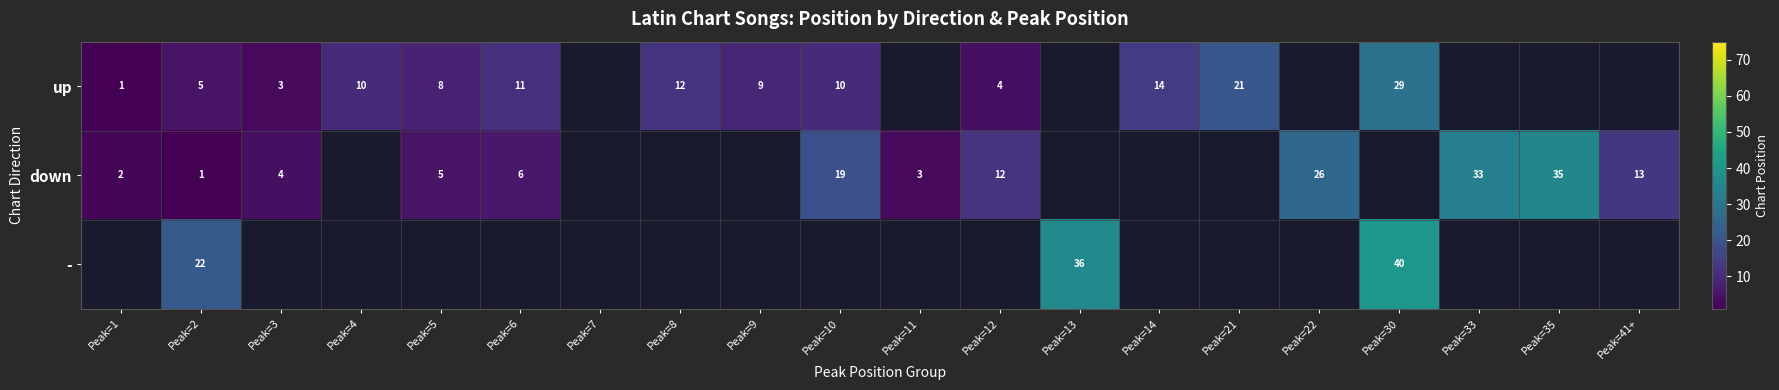

The value of down at Peak=6 is 2. True or false?

False